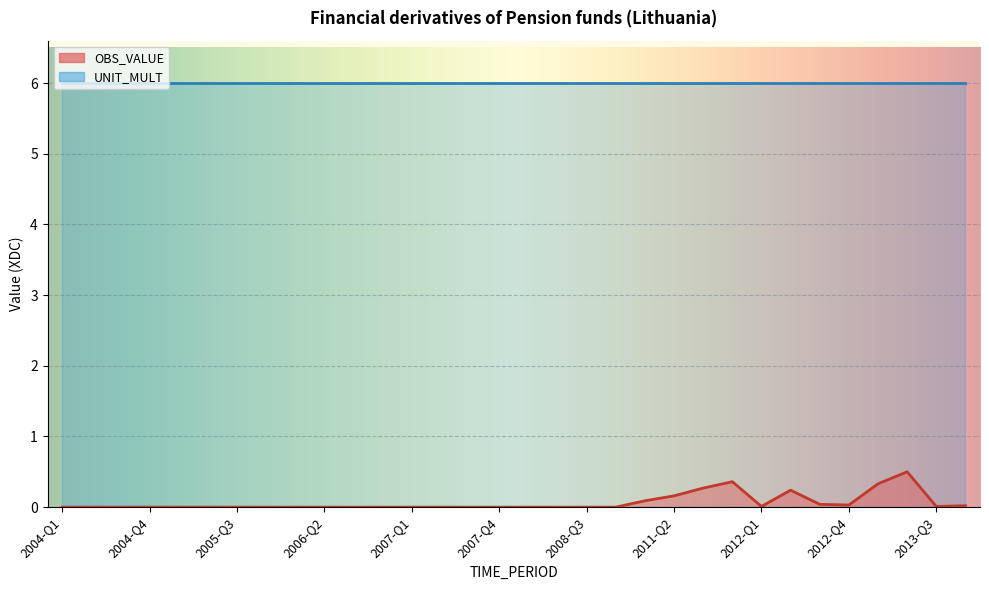

What is the label of the 27th point from the left?

2012-Q3